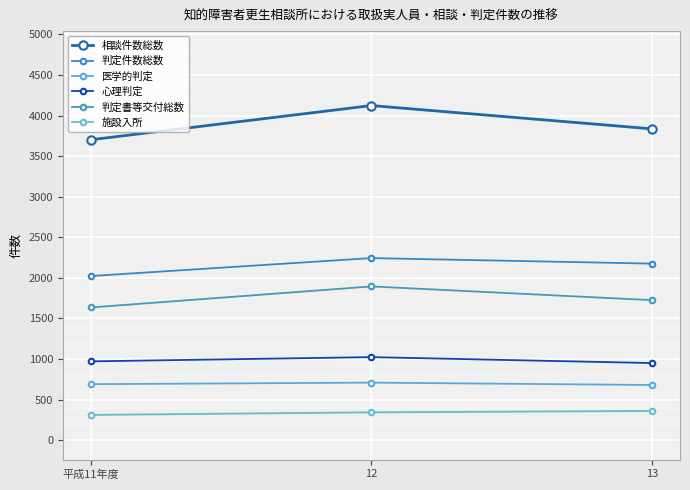

Where does the 相談件数総数 series first go above 3836?

12